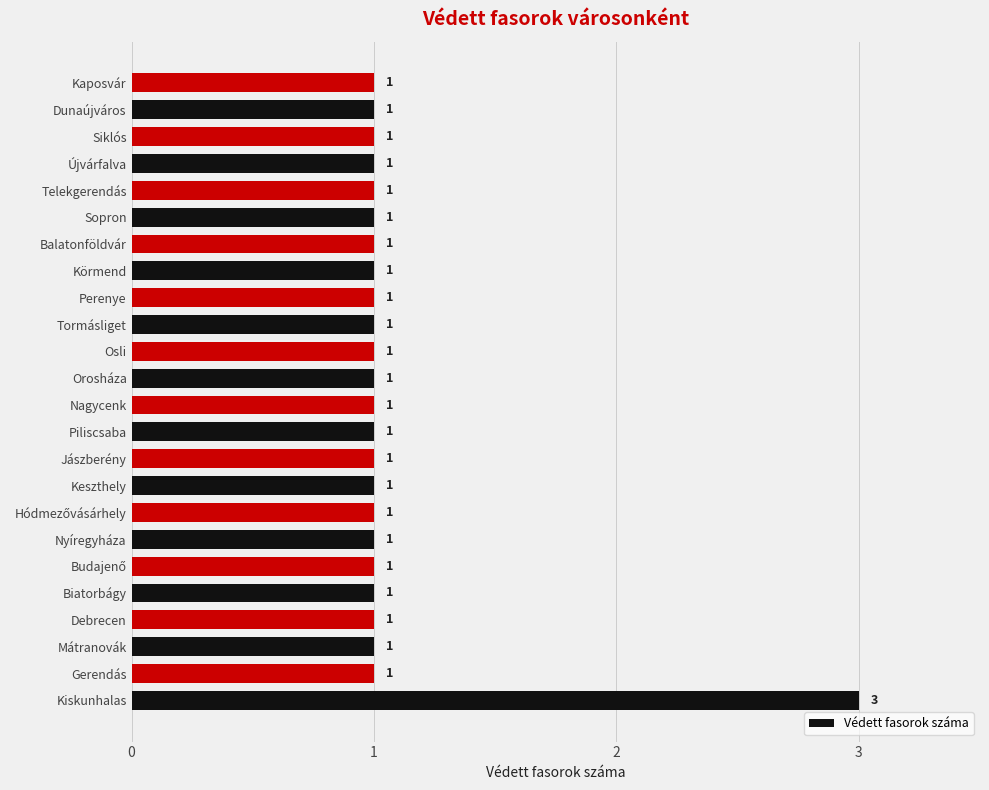

What is the greatest value displayed?

3